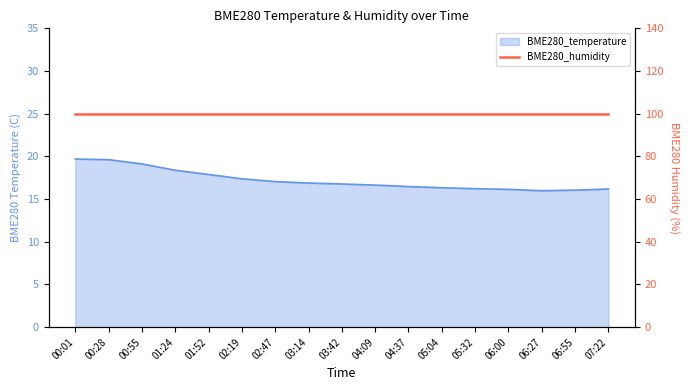

Which has a higher value, 05:32 or 04:09?

04:09